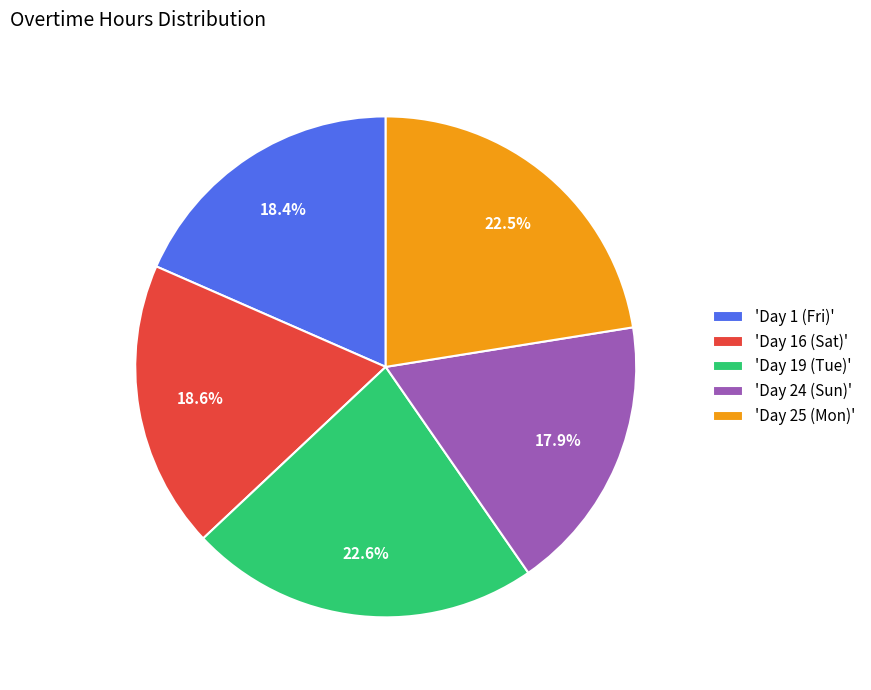

Is there any slice that represents more than half of the pie?

No